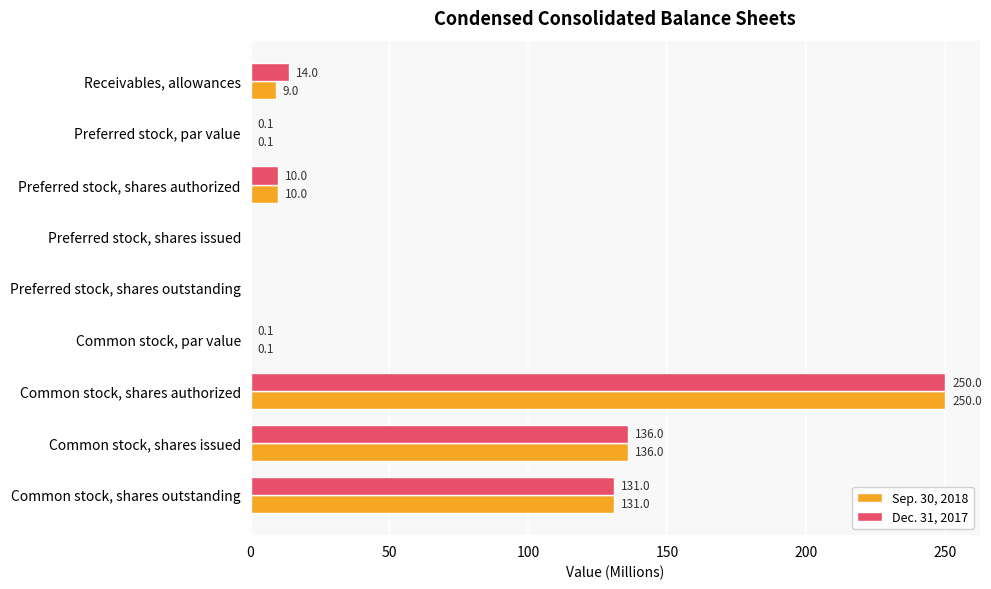

What is the sum of the Sep. 30, 2018 values at Receivables, allowances and Common stock, shares authorized?

259.0